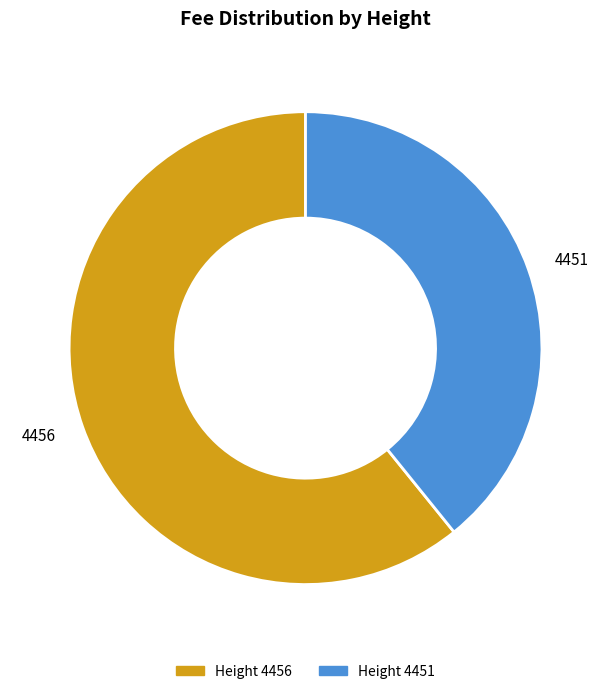

Do 4456 and 4451 together represent more than half of the pie?

Yes